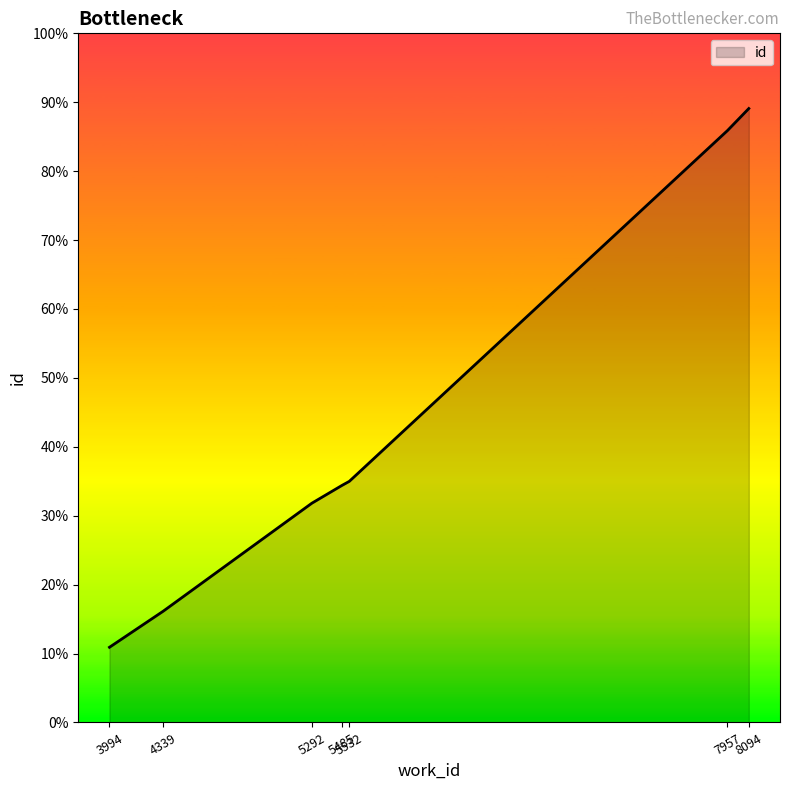

Does the chart have visible grid lines?

No